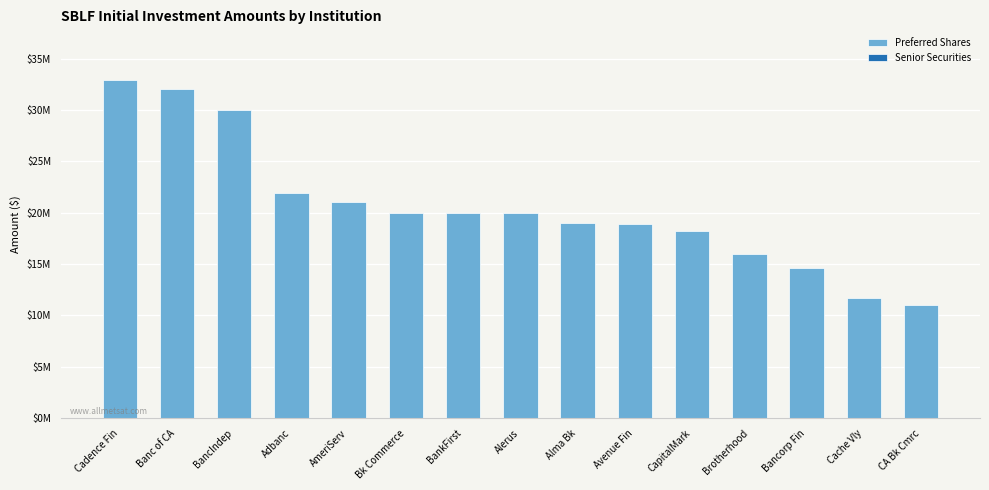

Does the chart contain any negative values?

No